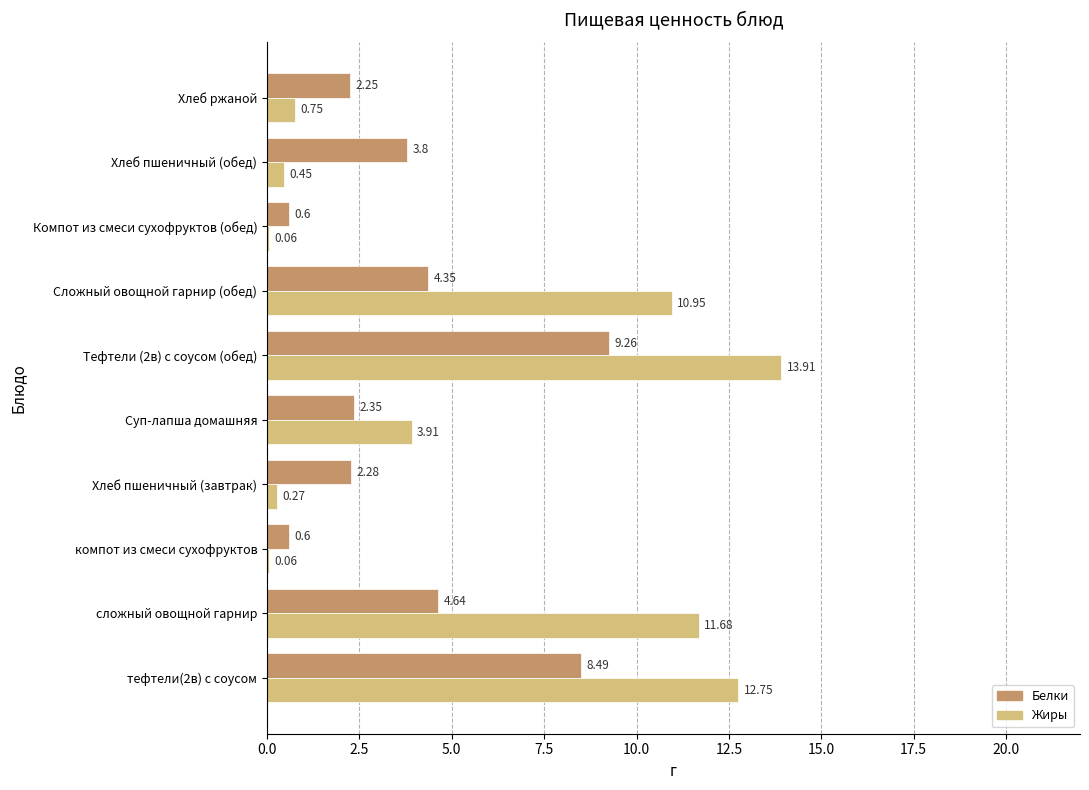

Between тефтели(2в) с соусом and Хлеб ржаной, which series saw the biggest shift?

Жиры